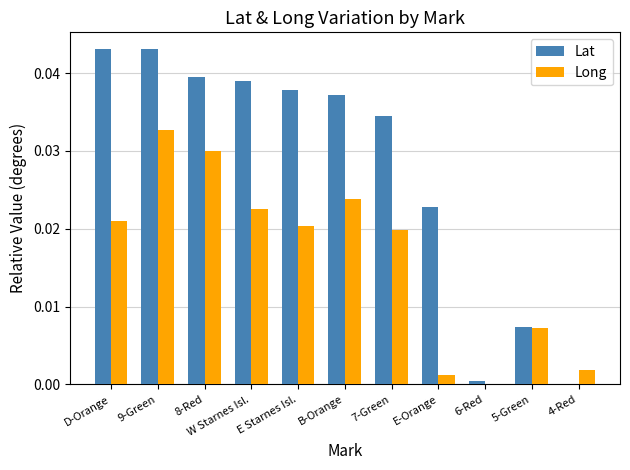

Is it true that Long equals 0.0 at 6-Red?

True